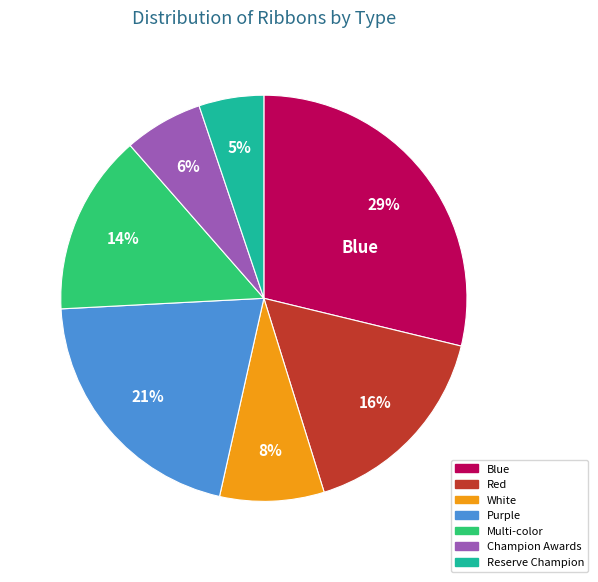

Which category has the smallest portion of the pie?

Reserve Champion